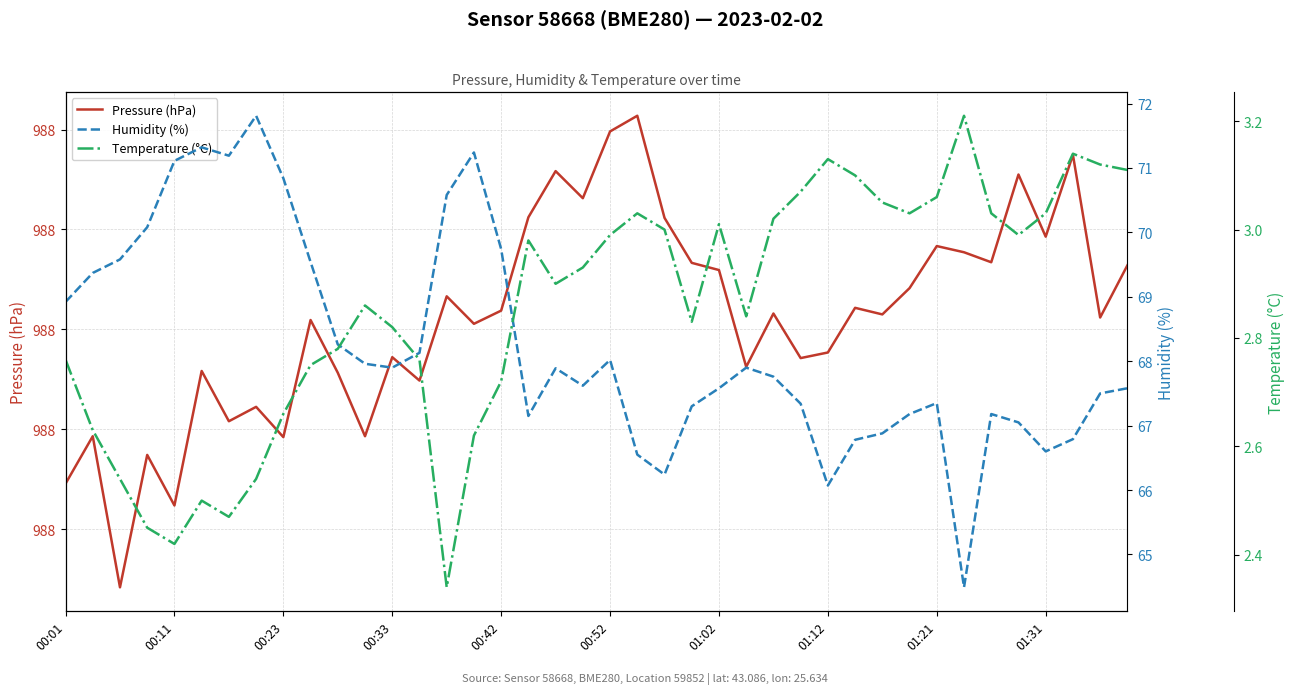

True or false: Pressure (hPa) and Humidity (%) intersect in this chart.

False